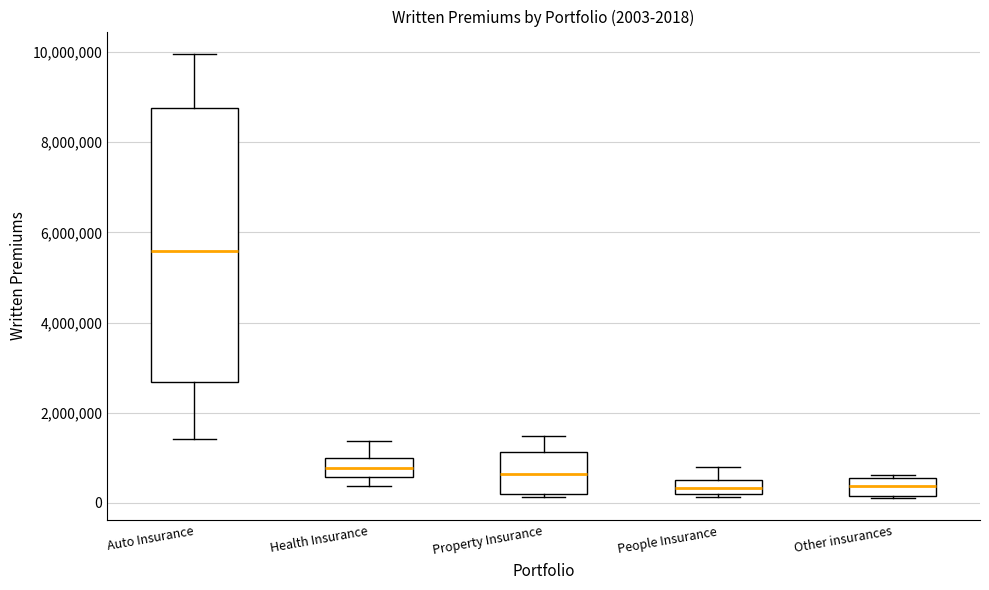

Which box is the tallest, from its lower edge to its upper edge?

Auto Insurance